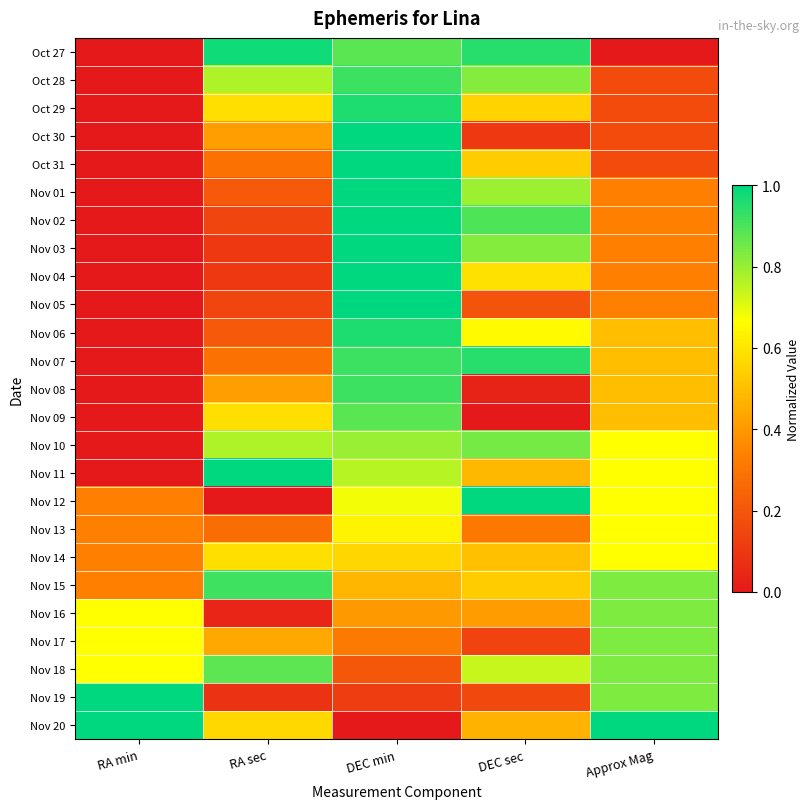

Between DEC sec and RA sec, which is larger?

RA sec